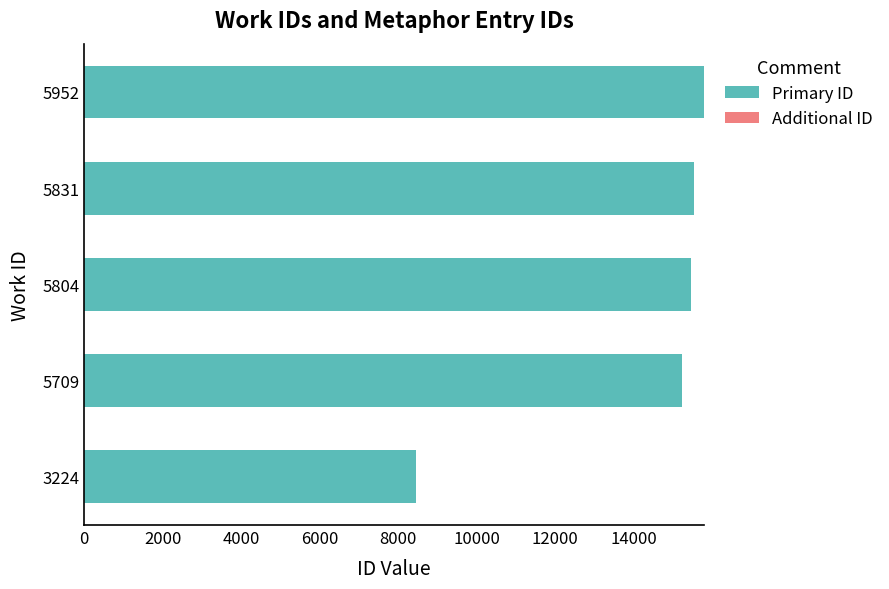

Is it true that Primary ID equals 9563 at 5804?

False